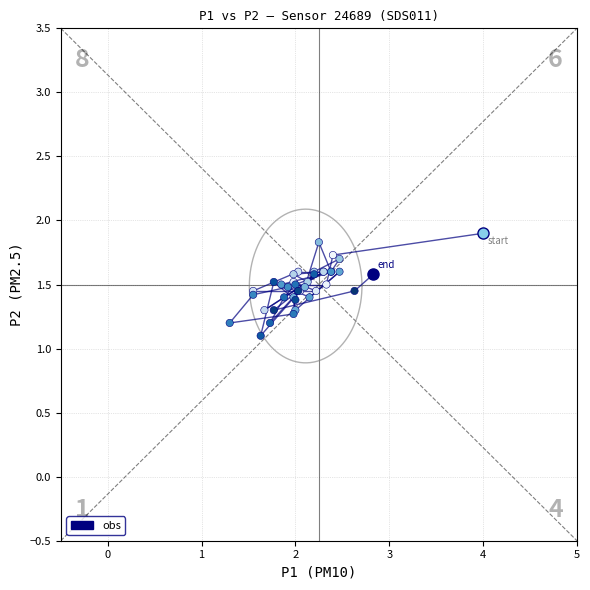

What Y value in the scatter plot is closest to 1?

1.1